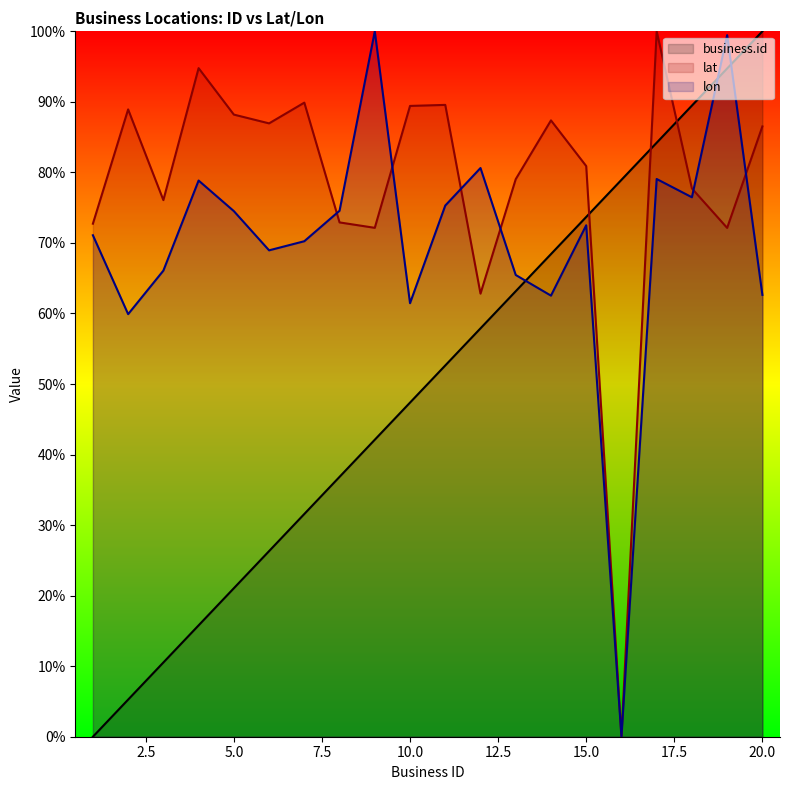

How many values in the lat series are below 86?

10